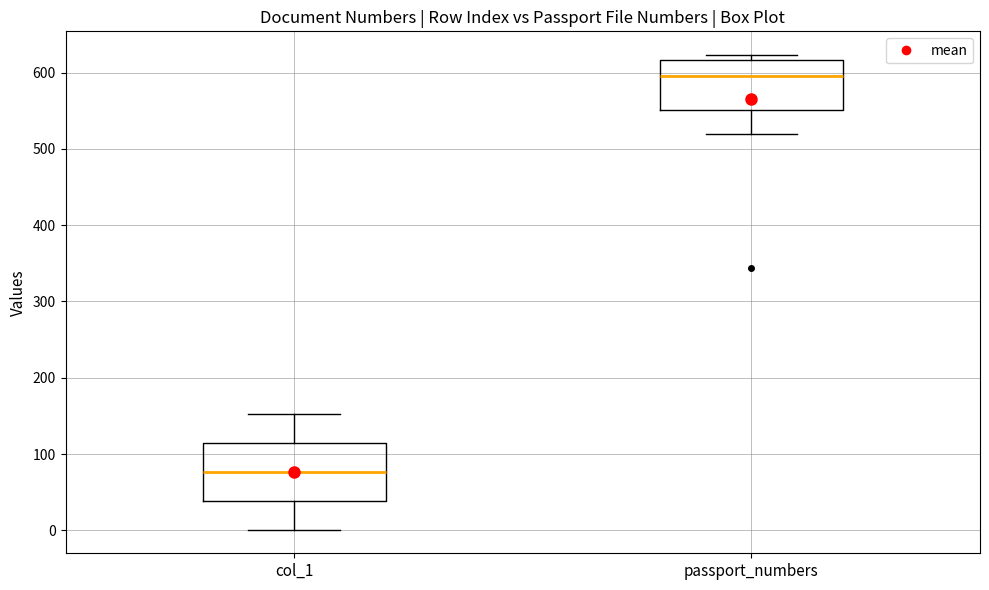

Comparing the boxes themselves (not the whiskers), which one is the tallest?

col_1